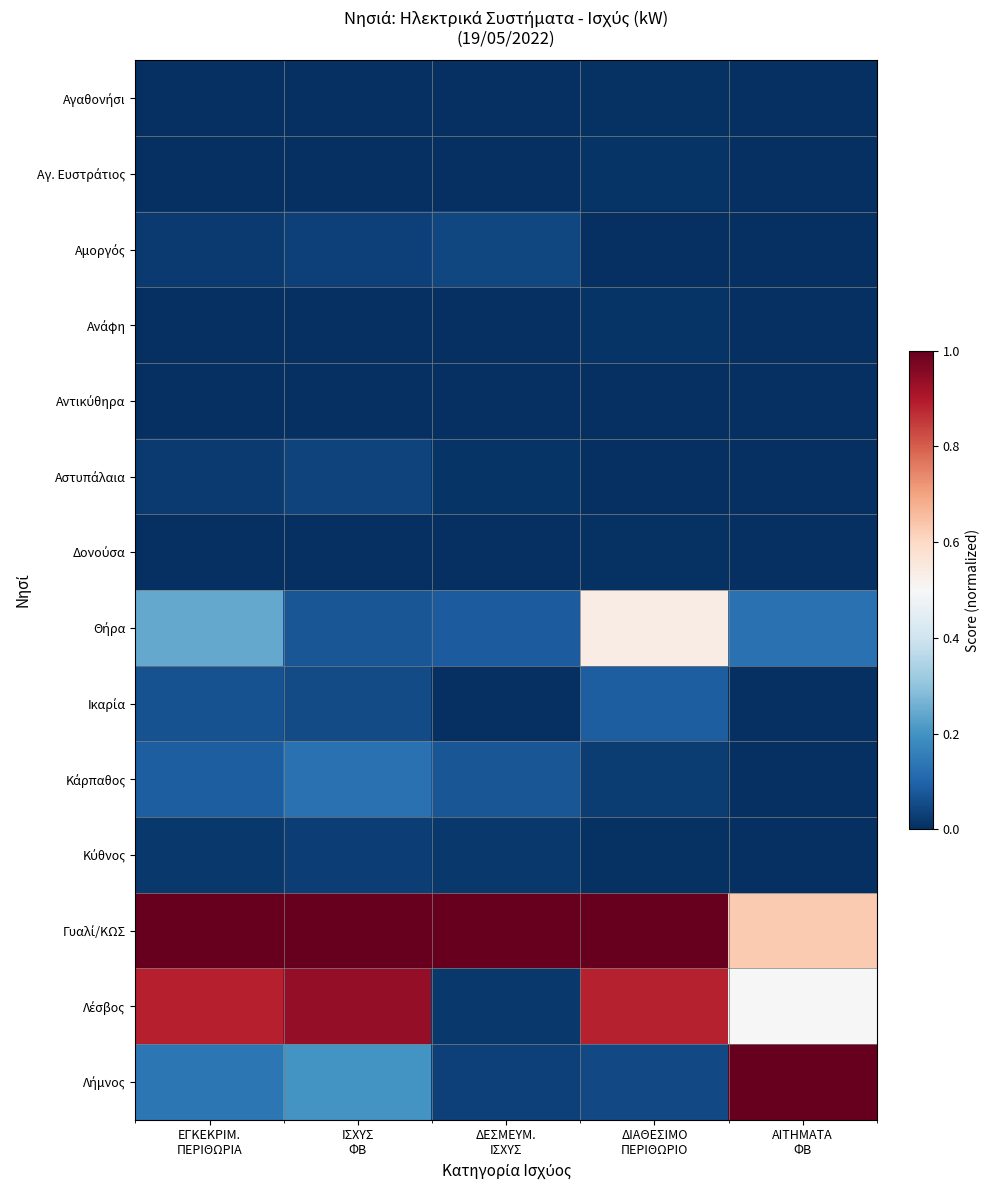

Which series changed the most between ΙΣΧΥΣ ΦΒ and ΑΙΤΗΜΑΤΑ ΦΒ?

Λήμνος